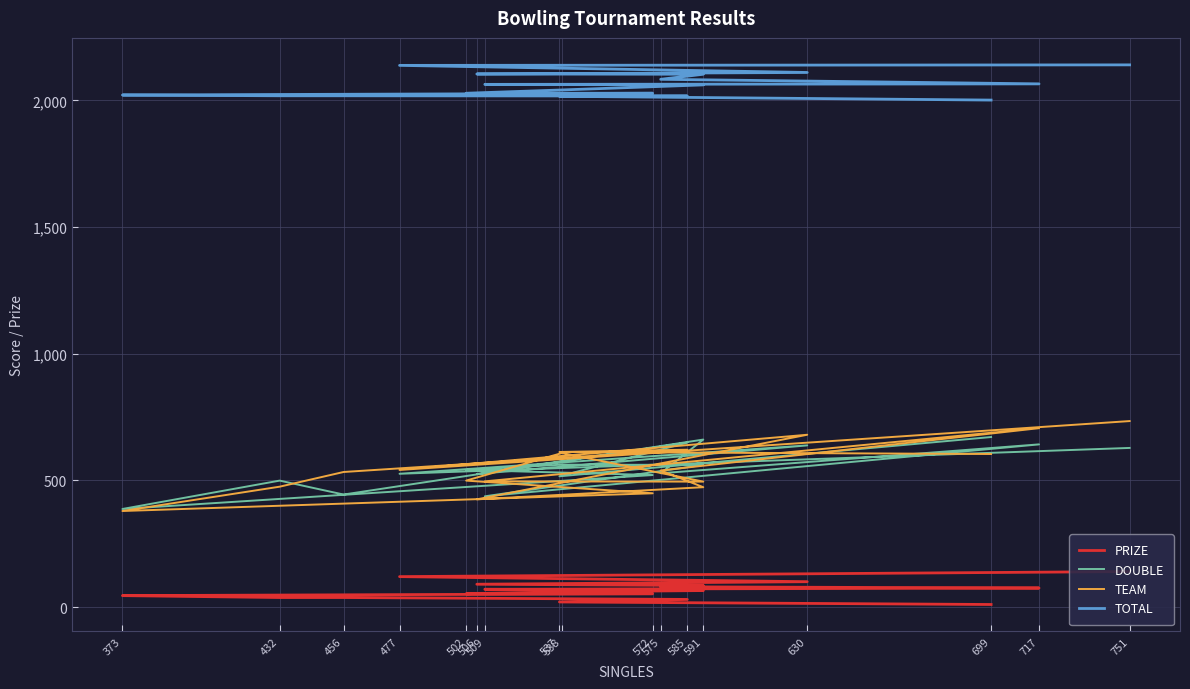

Which series changed the most between 591 and 537?

TEAM